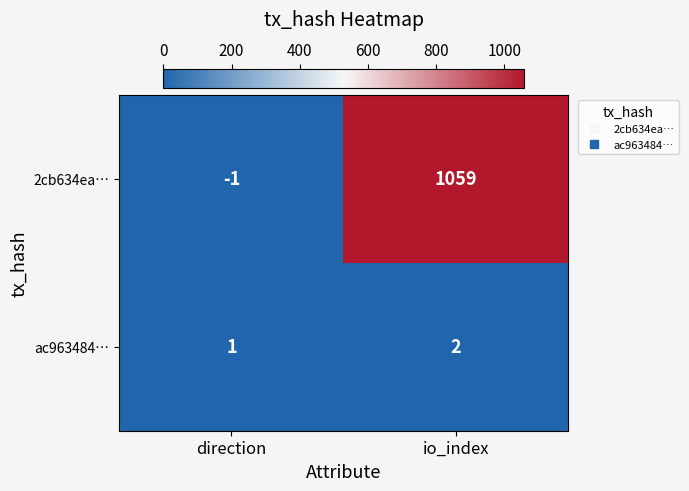

Reading left to right, what are all the values shown in this chart?

2cb634ea…: direction=-1	io_index=1059
ac963484…: direction=1	io_index=2